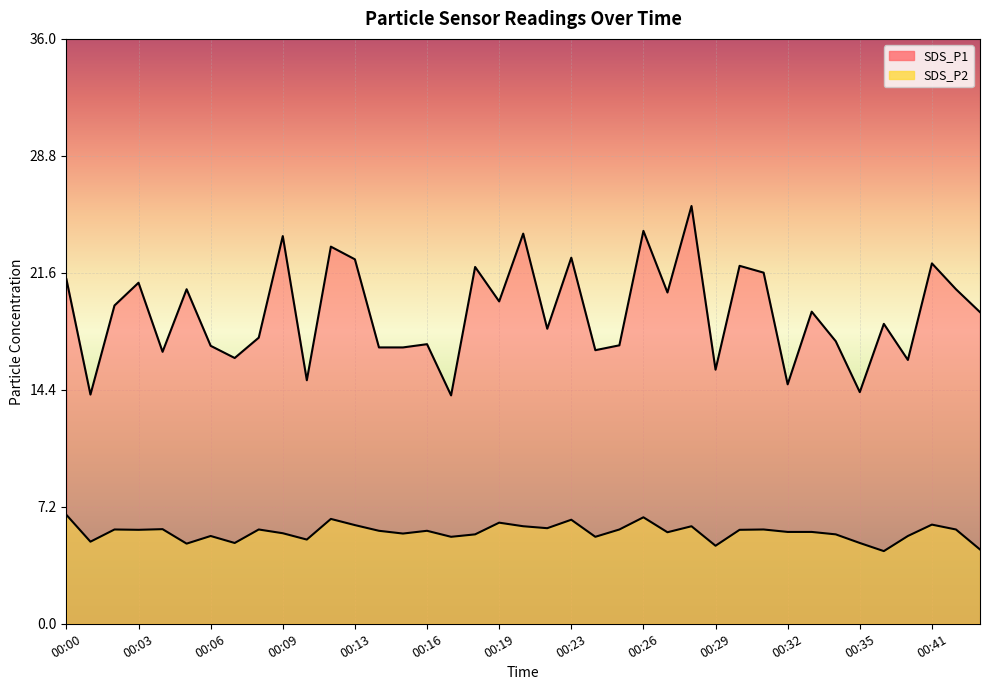

What is the difference between the SDS_P2 values at 00:11 and 00:27?

0.8